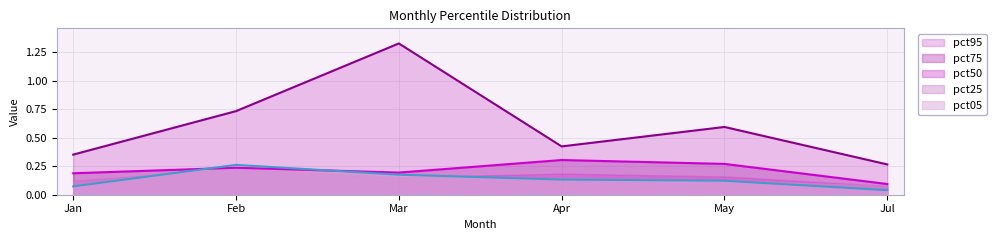

True or false: pct75 has a value of 0.1 at Apr.

False